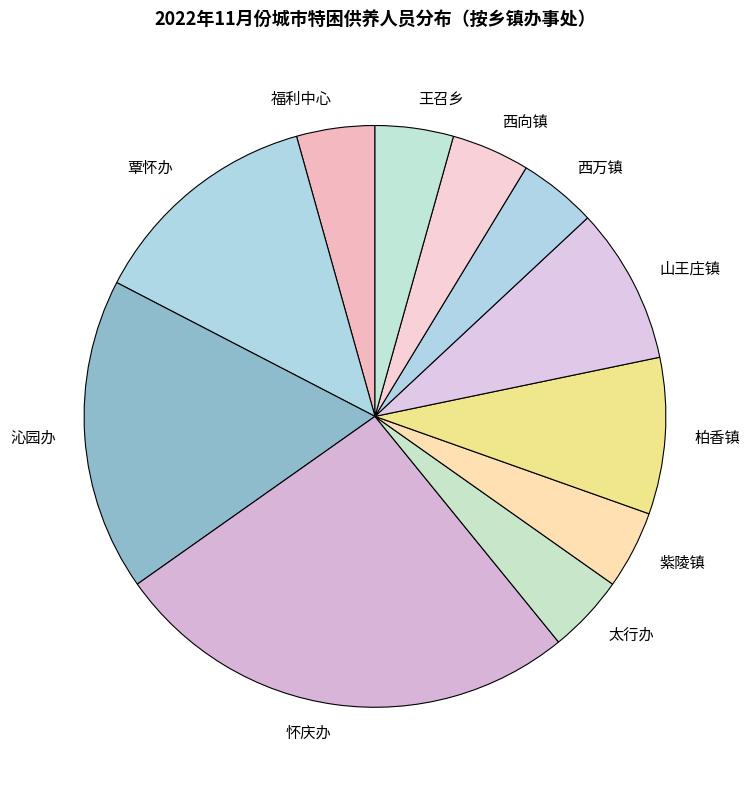

Which has a higher value, 覃怀办 or 福利中心?

覃怀办